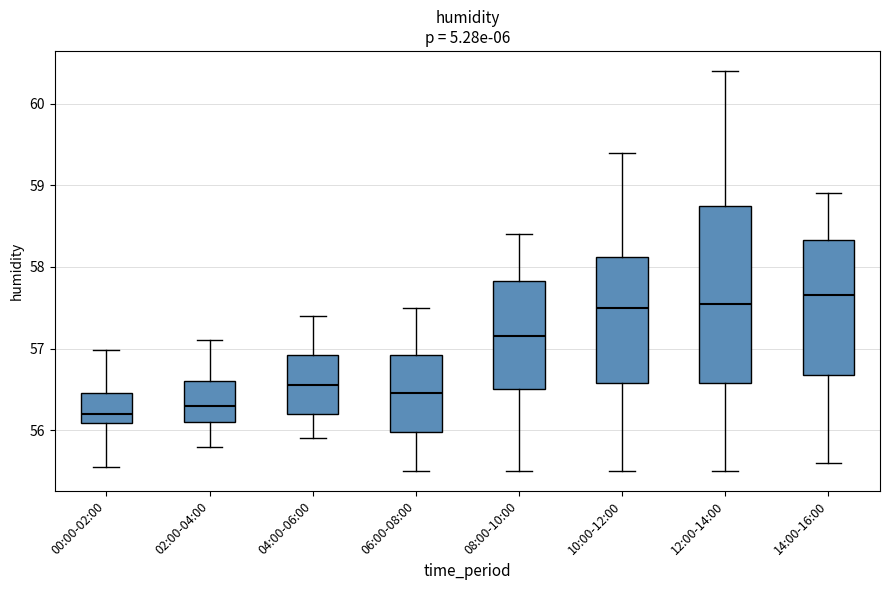

Where does the upper whisker of the box for 06:00-08:00 end on the y-axis? The values are not printed on the chart, so give them approximately, as read against the axis.

57.5